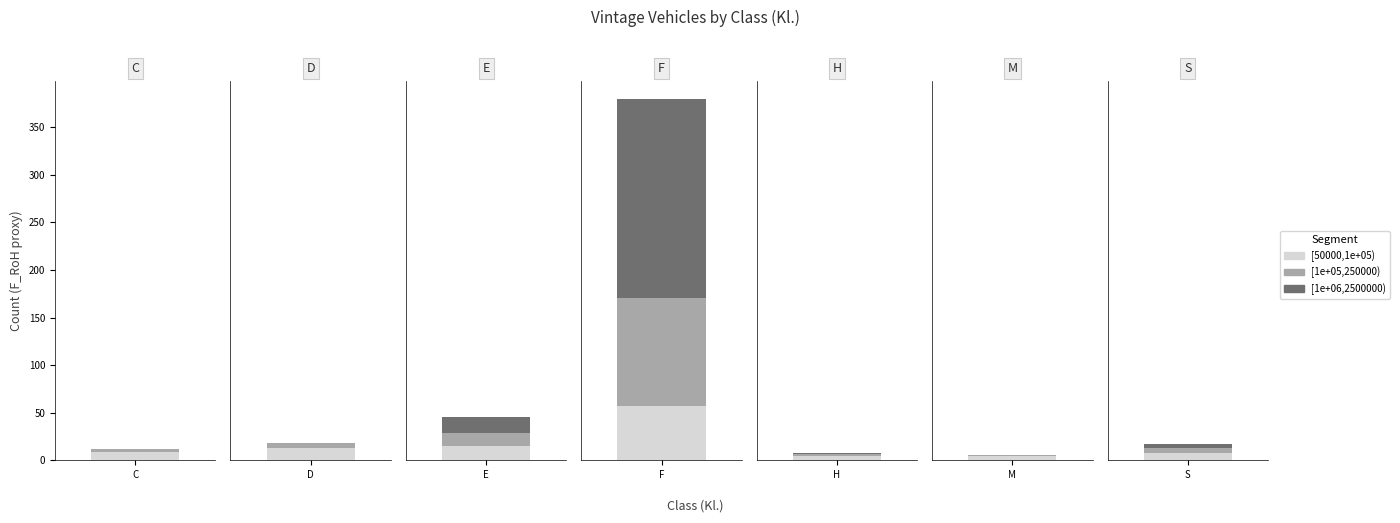

How many values exceed 17?

3